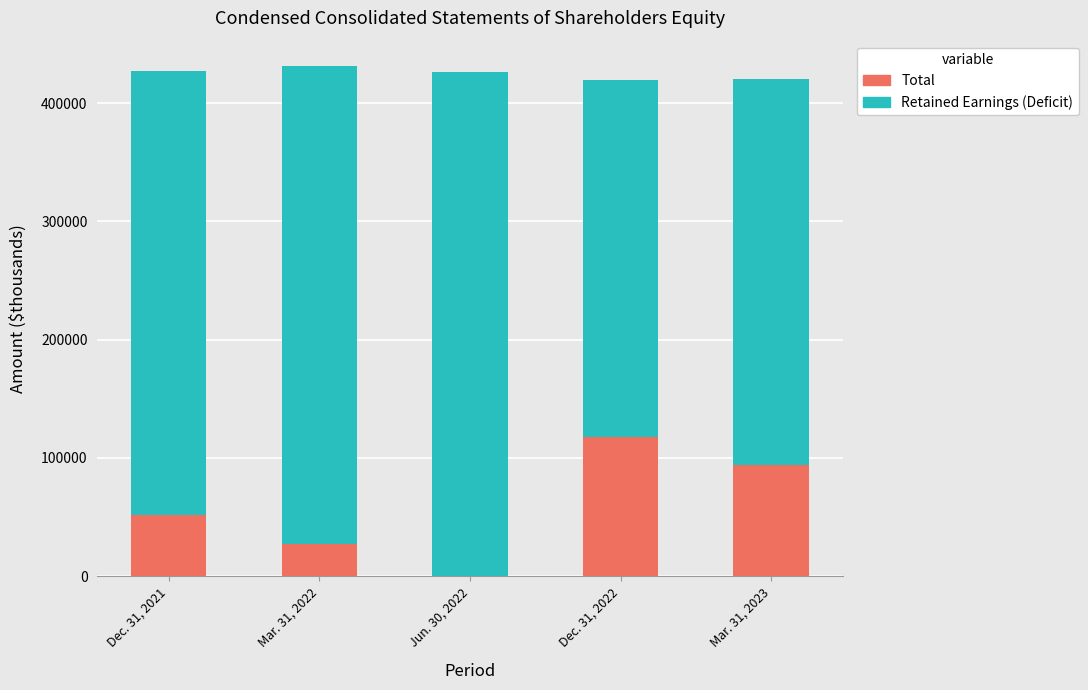

How many distinct data groups are displayed?

2